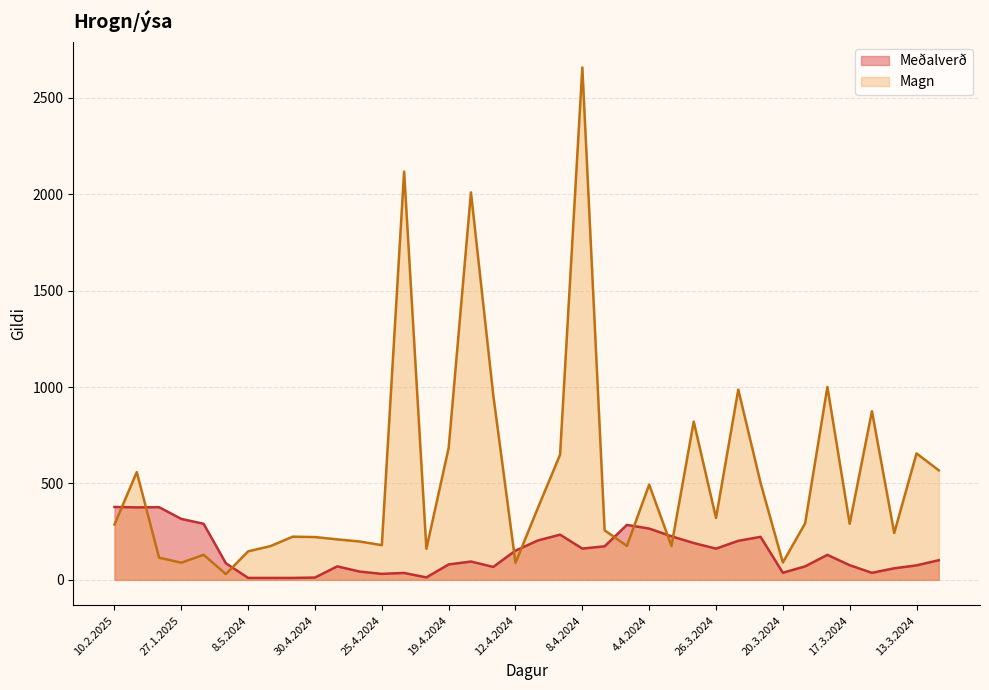

Which category has the highest value across all series?

8.4.2024